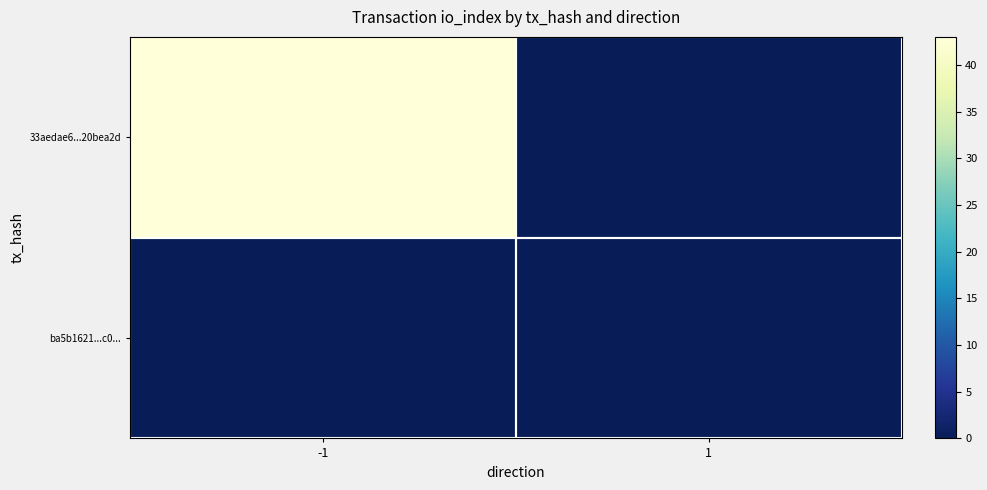

At 1, list the series in order from largest to smallest.

33aedae6...20bea2d, ba5b1621...c0...